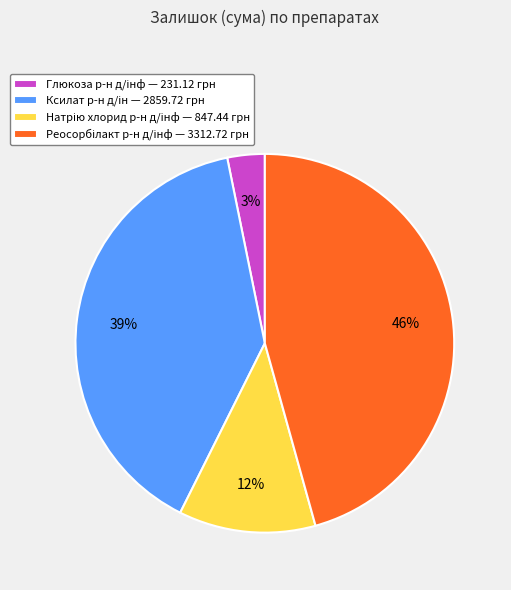

To the nearest percent, what is the average slice percentage?

25%